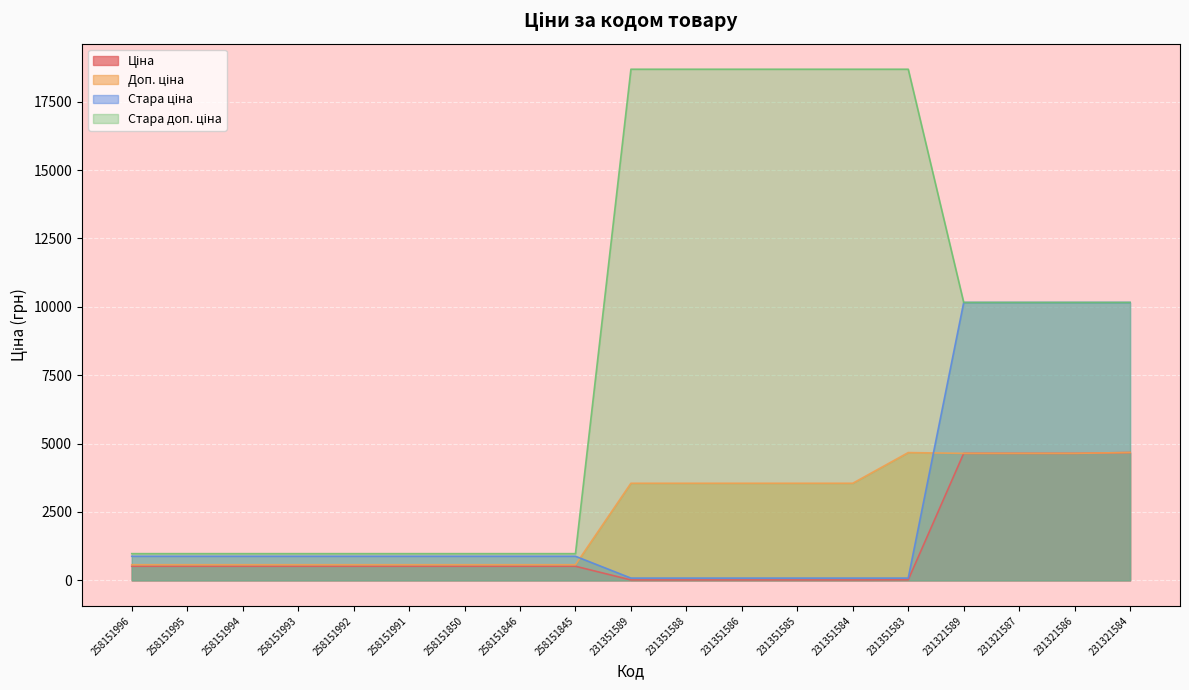

What is the difference between the Стара доп. ціна values at 231351589 and 258151994?

17707.9